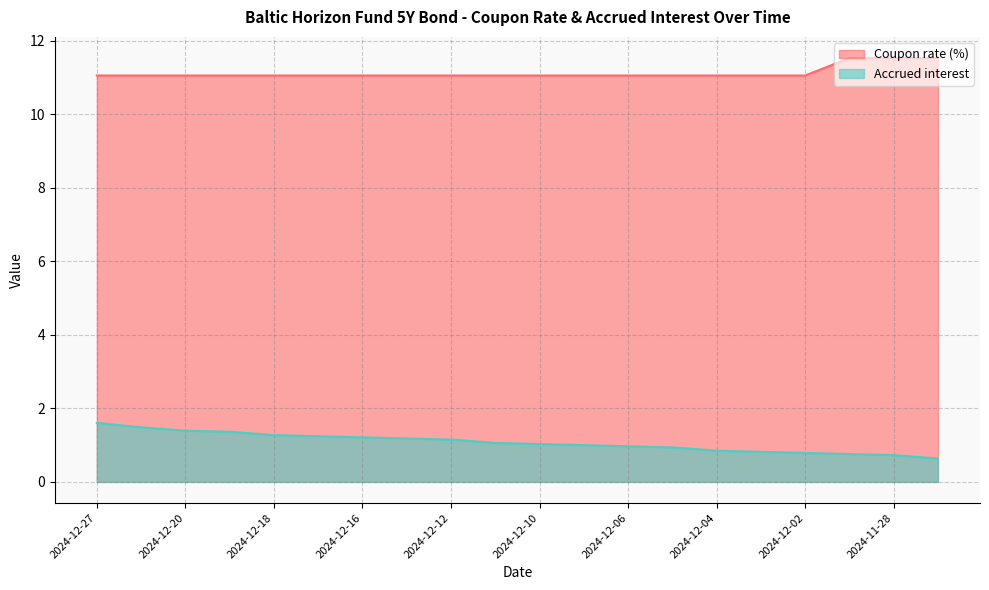

At how many categories does at least one series exceed 10?

20